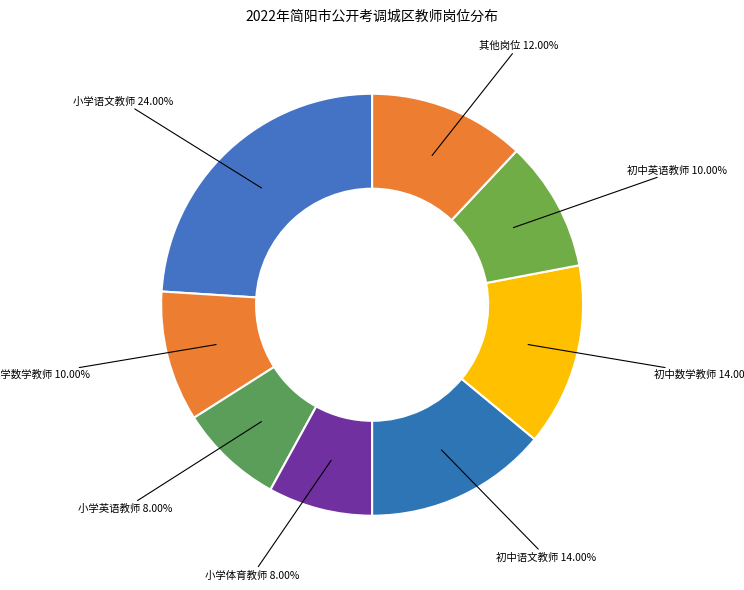

Is there any slice that represents more than half of the pie?

No